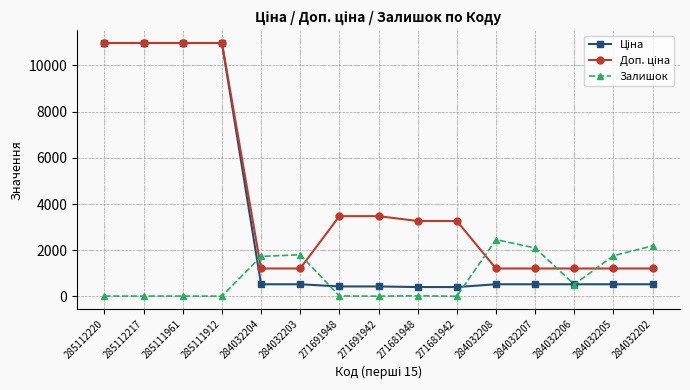

What is the value of the Залишок point at the 6th from the left?

1804.0